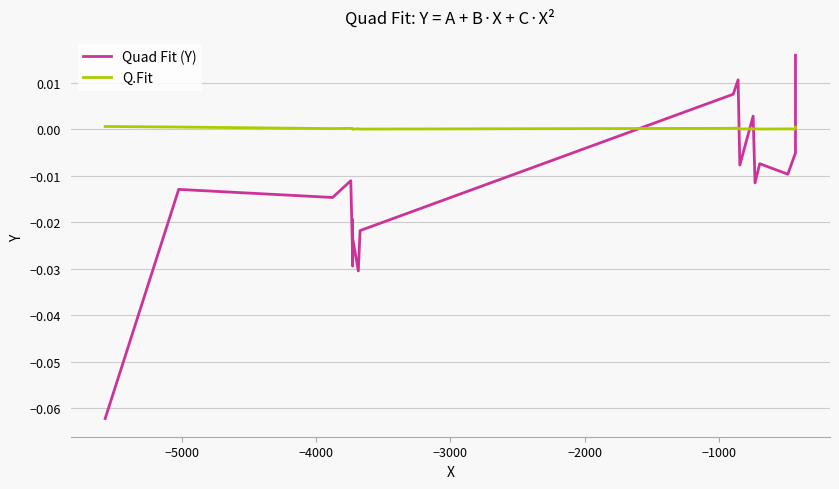

What is the sum of all Quad Fit (Y) values?

-0.3